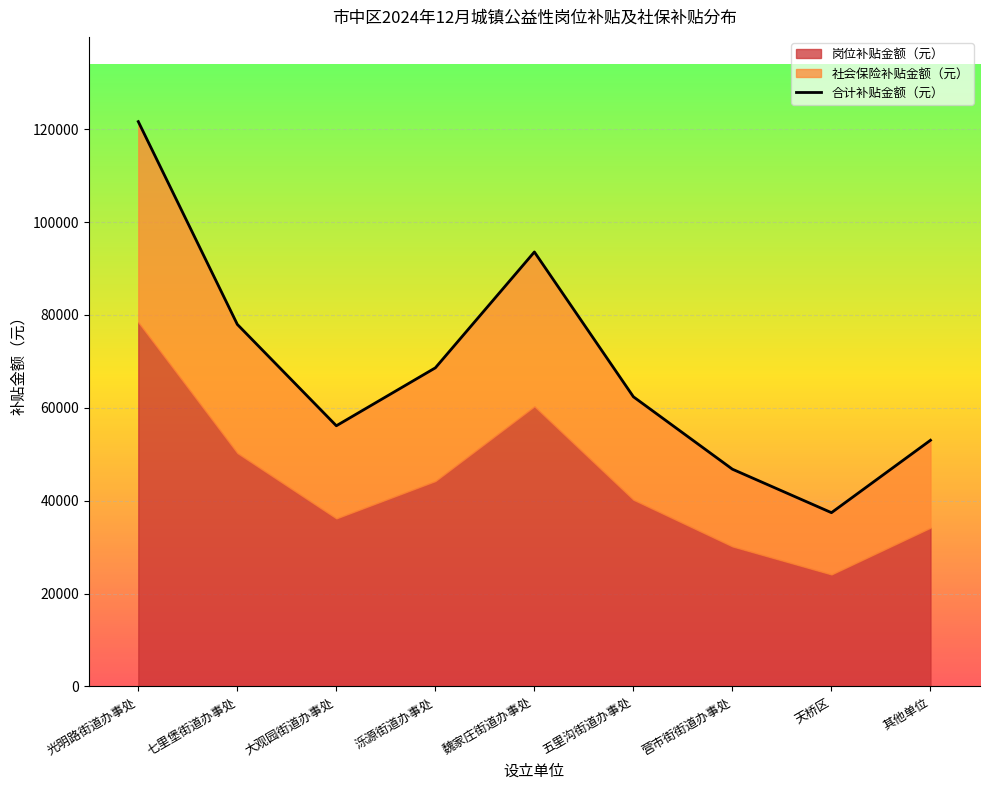

True or false: the data has more than 0 interior local peaks.

True